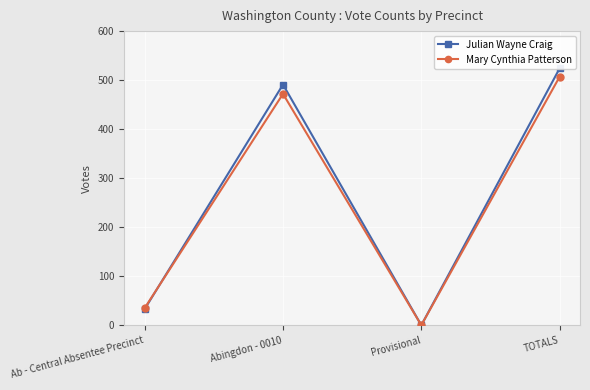

At how many categories does at least one series exceed 447?

2